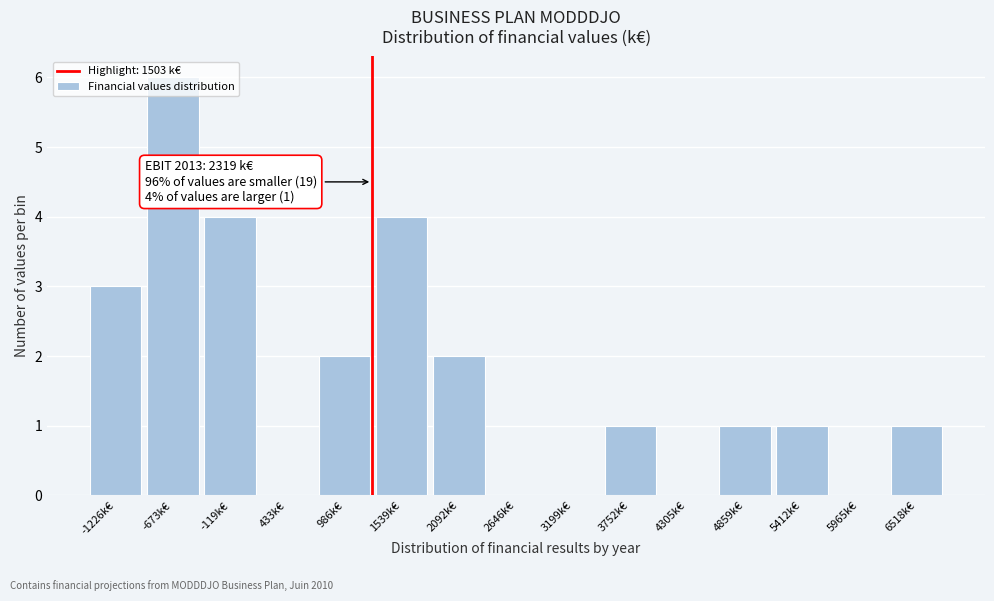

What is the approximate value at 1539k€?

4